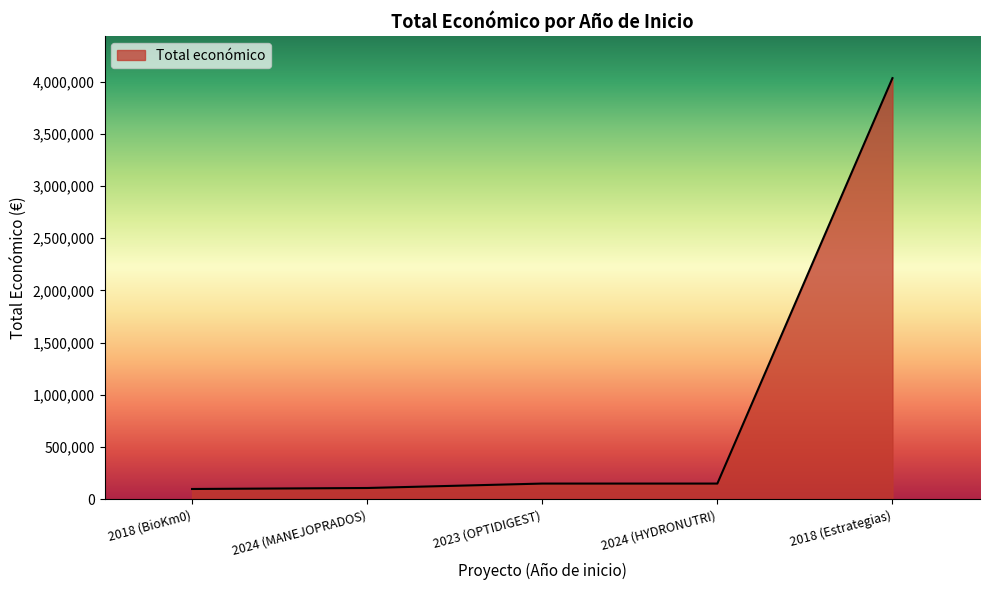

What is the difference between the maximum and minimum values?

3935374